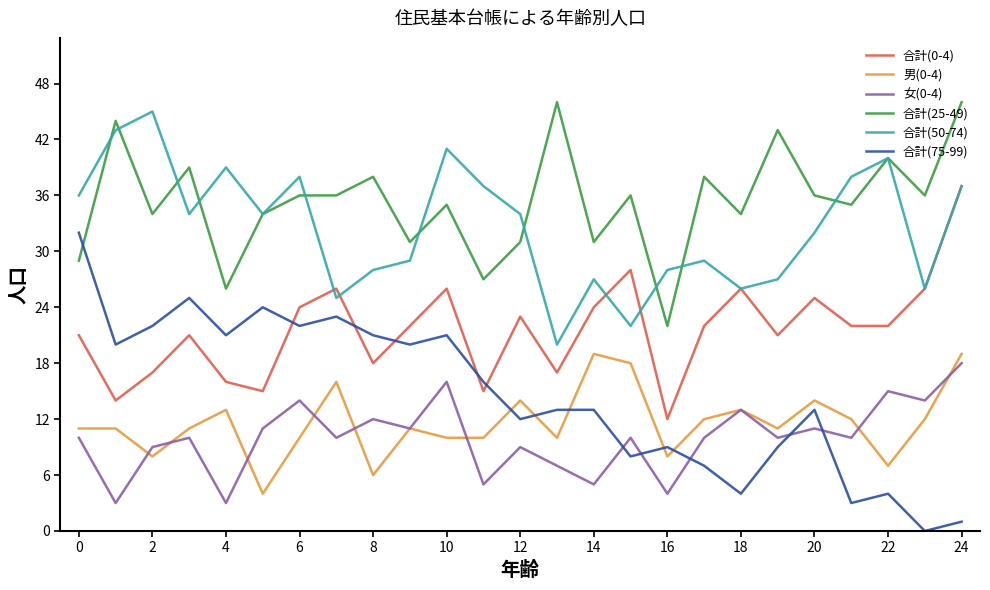

What is the average value of the 合計(75-99) series?

15